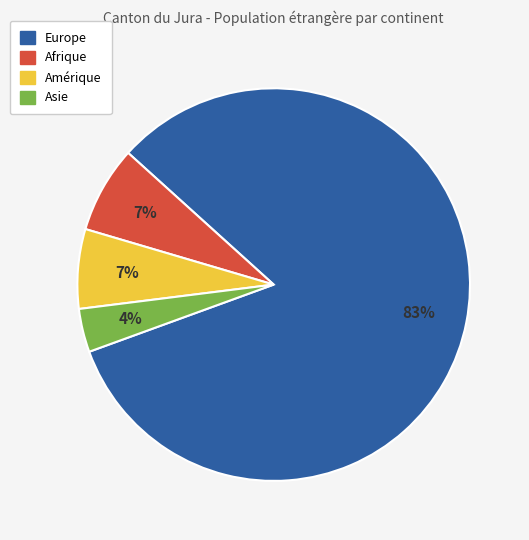

Which category has the smallest portion of the pie?

Asie